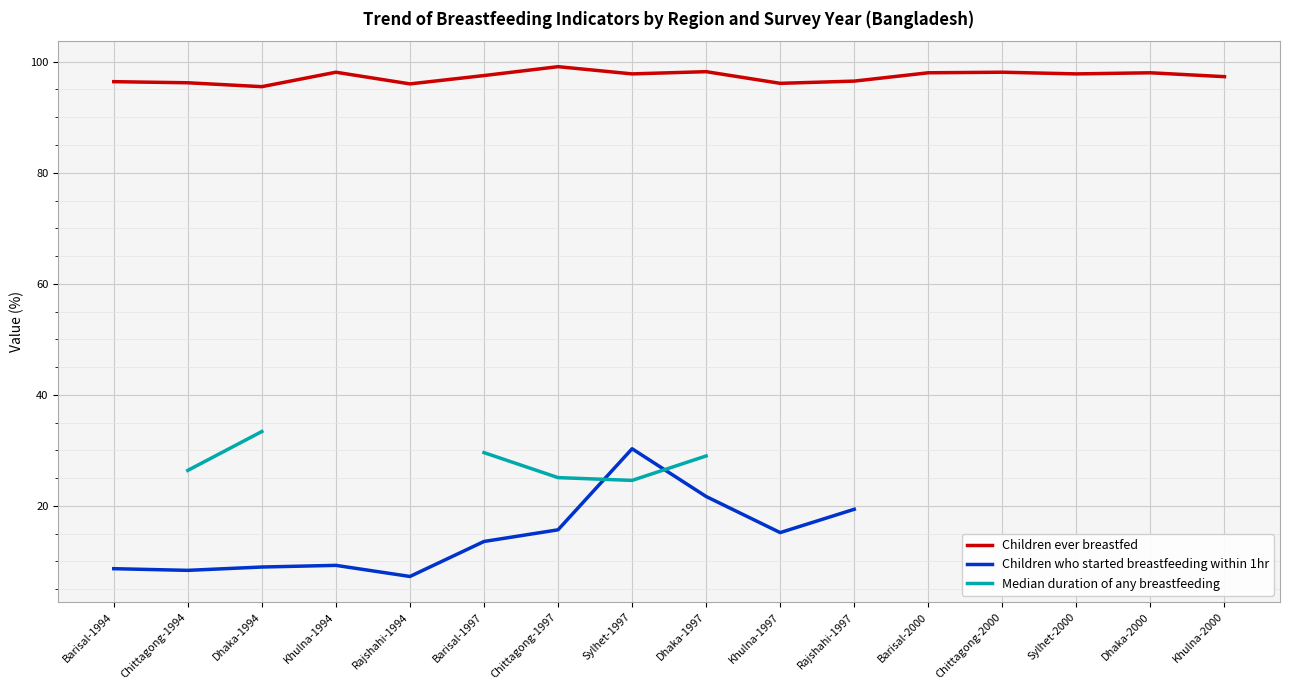

Which series has the widest spread of values?

Children who started breastfeeding within 1hr